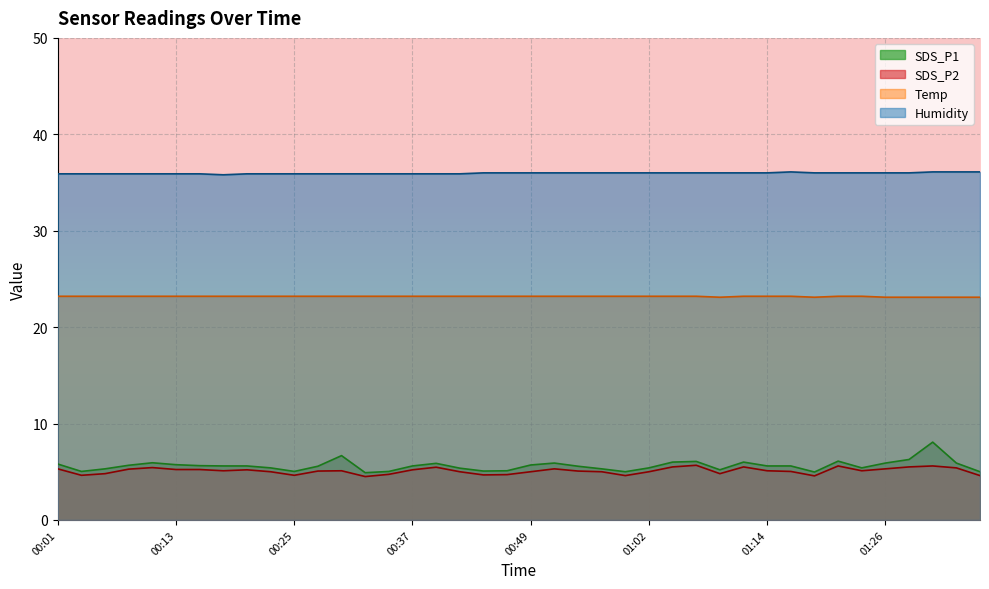

The value of SDS_P1 at 01:24 is 5.4. True or false?

True